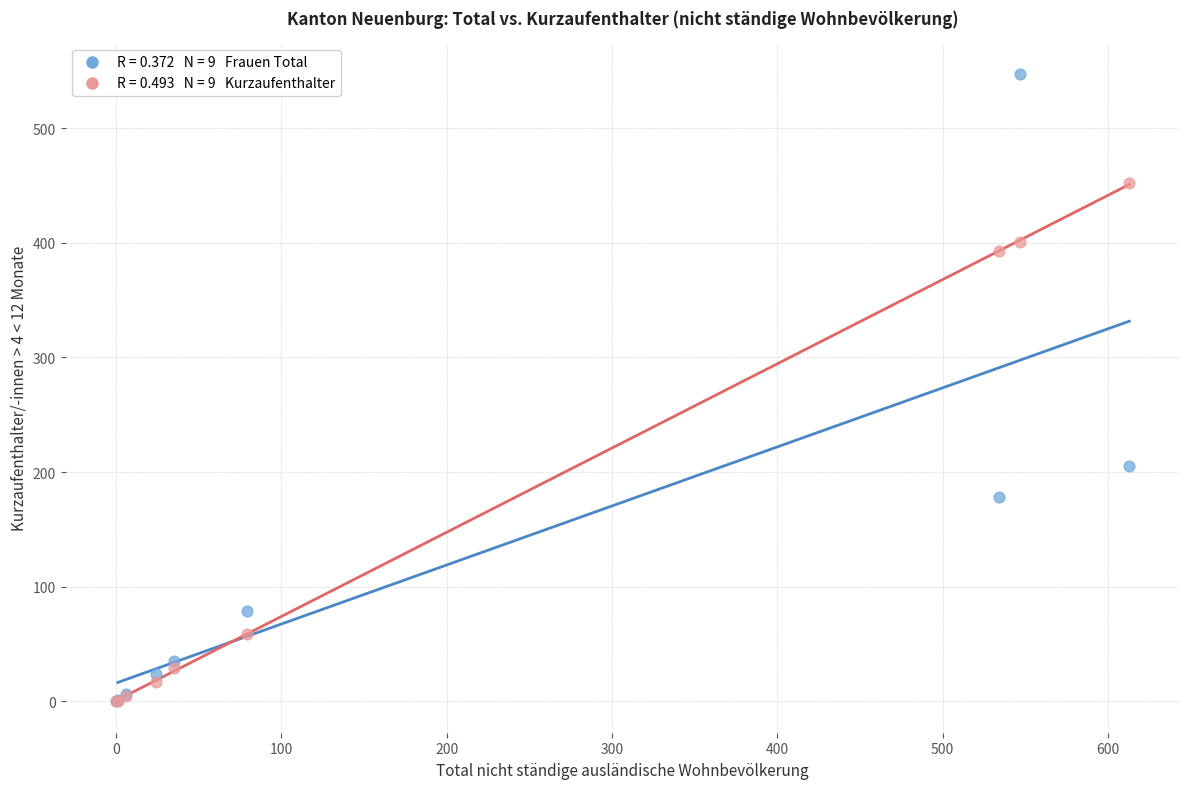

Across all series, what Y value is closest to 273?

205